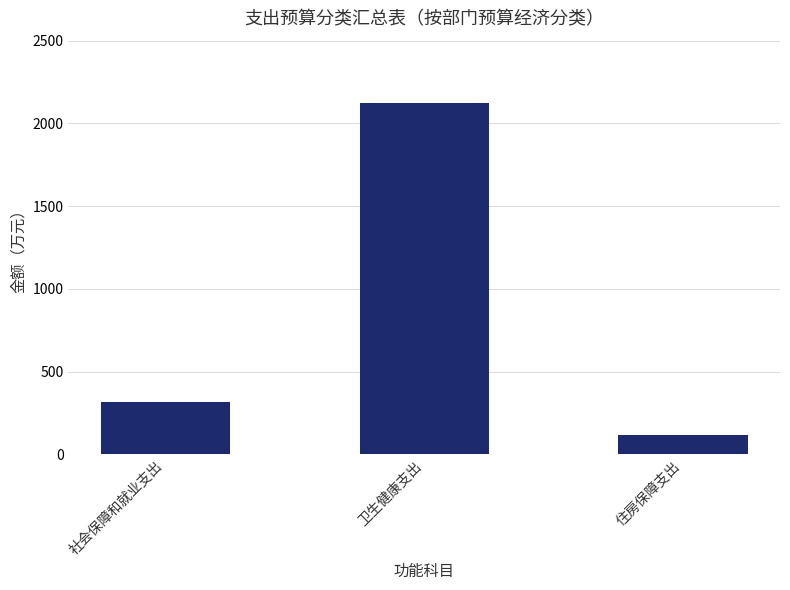

What is the label of the 2nd bar from the left?

卫生健康支出